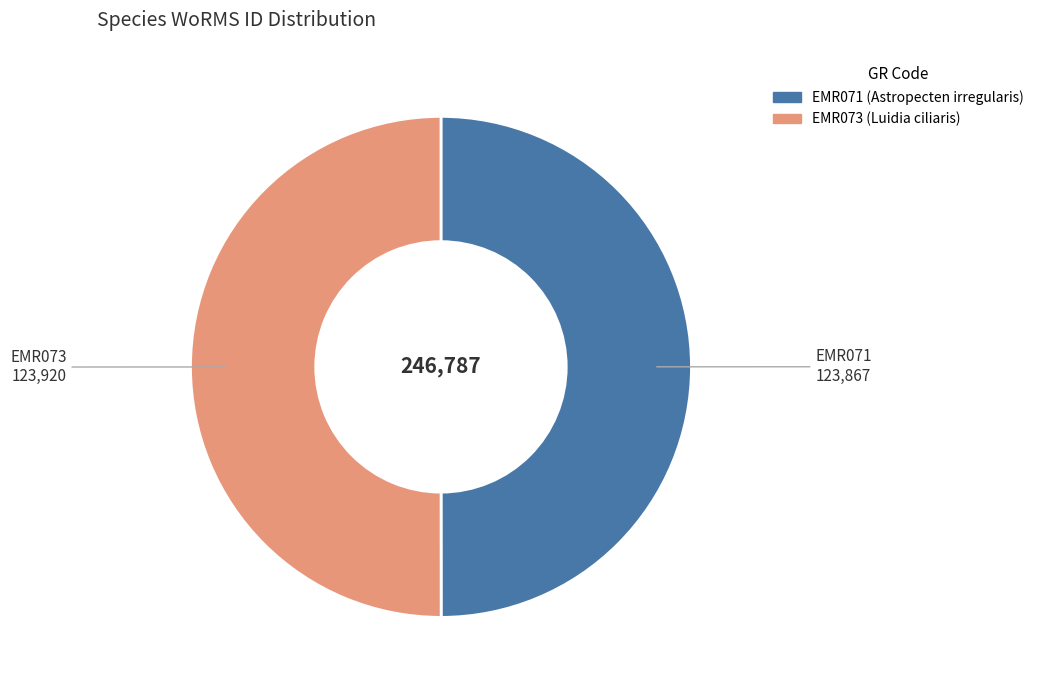

The EMR071 slice represents 39% of the pie. True or false?

False